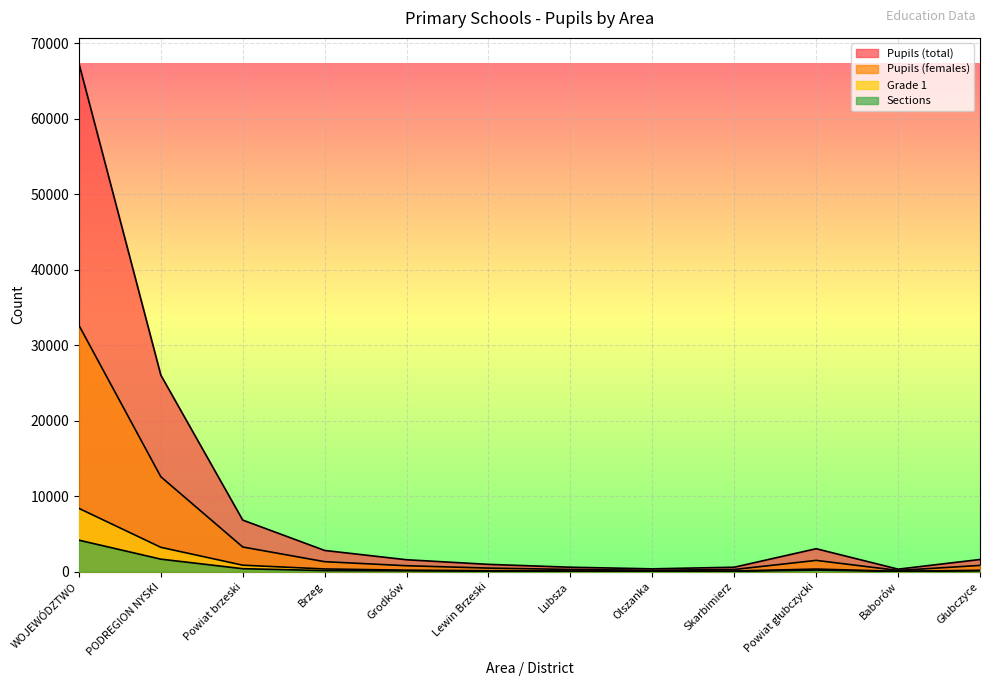

Where is the first local minimum for Pupils (total)?

Olszanka